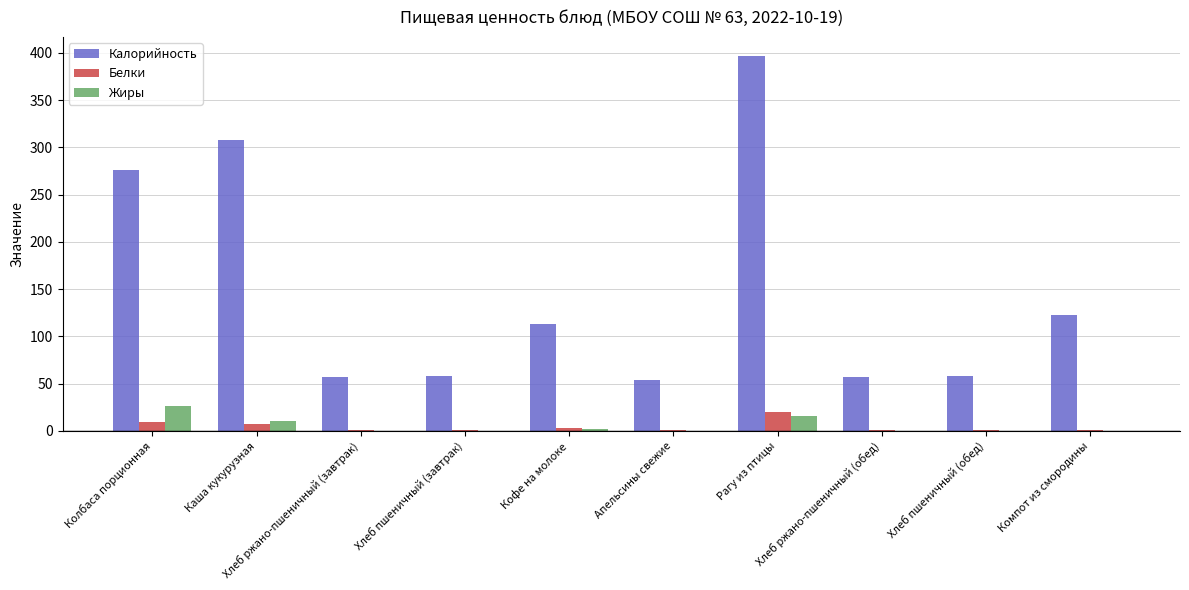

Which series has the largest total across all categories?

Калорийность